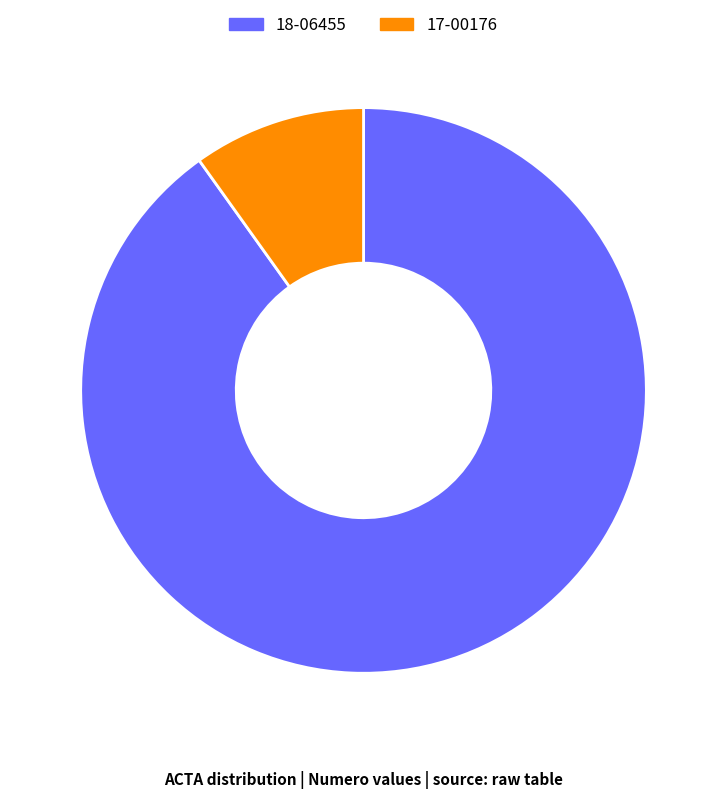

Count the number of slices in the pie.

2